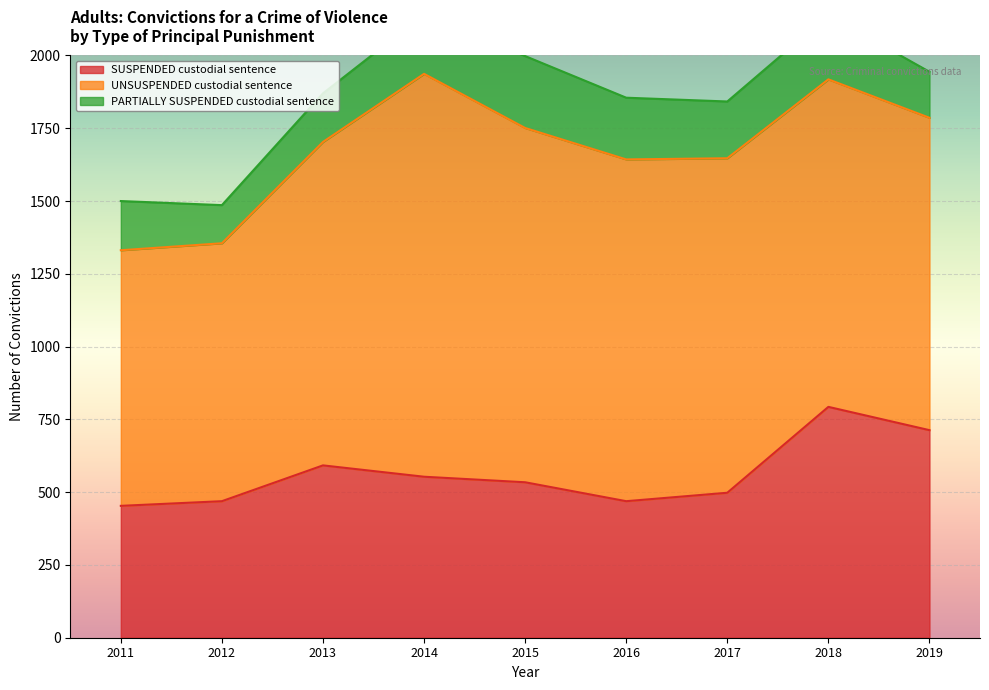

What is the value of the SUSPENDED custodial sentence point at the 2nd from the left?

469